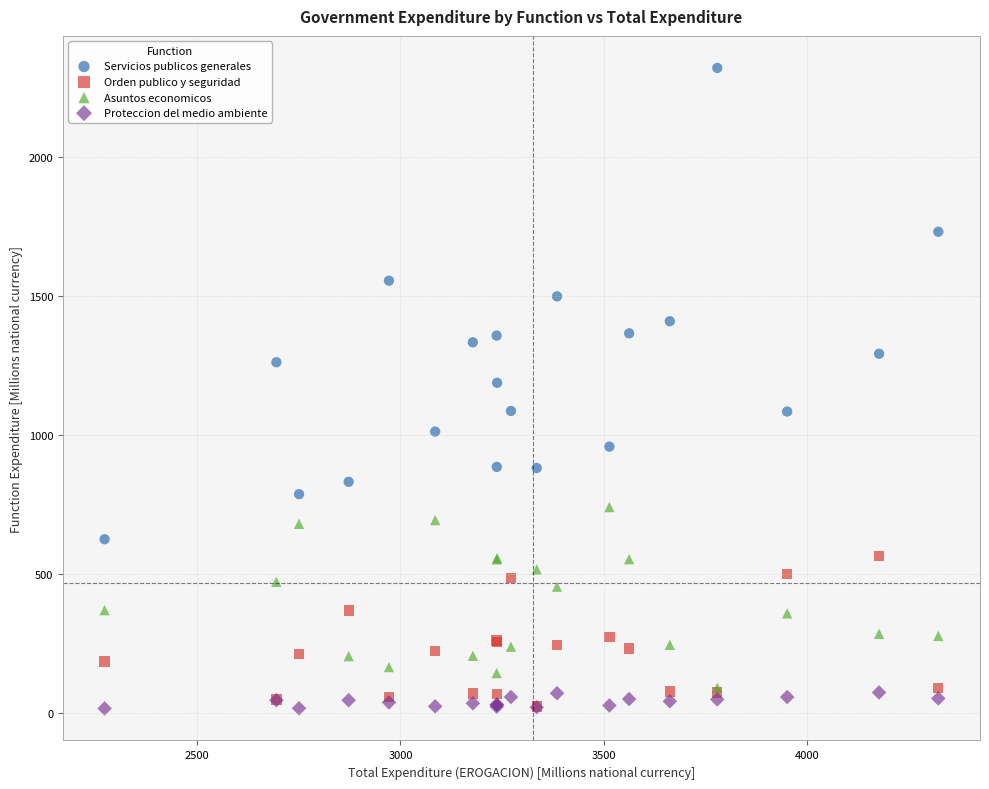

What are all the series names shown in the legend?

Servicios publicos generales, Orden publico y seguridad, Asuntos economicos, Proteccion del medio ambiente